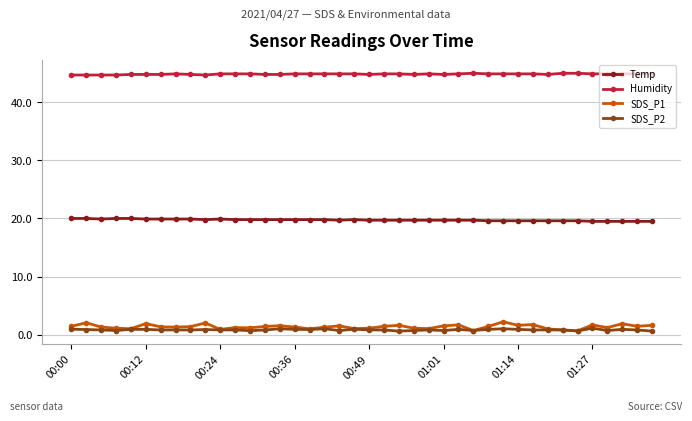

Rank the series by their maximum value, from lowest to highest.

SDS_P2, SDS_P1, Temp, Humidity